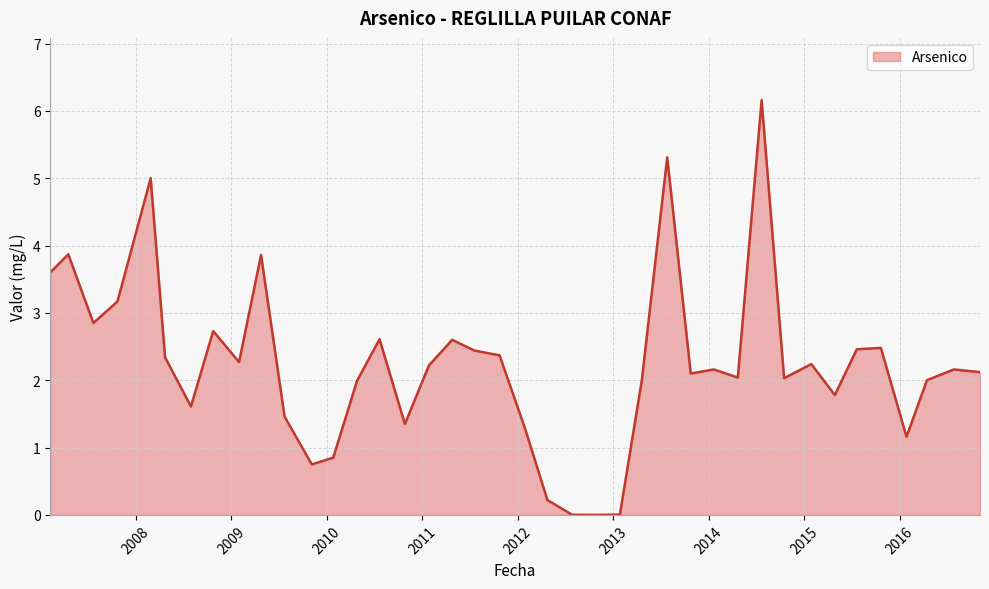

What is the difference between the maximum and minimum values?

6.2